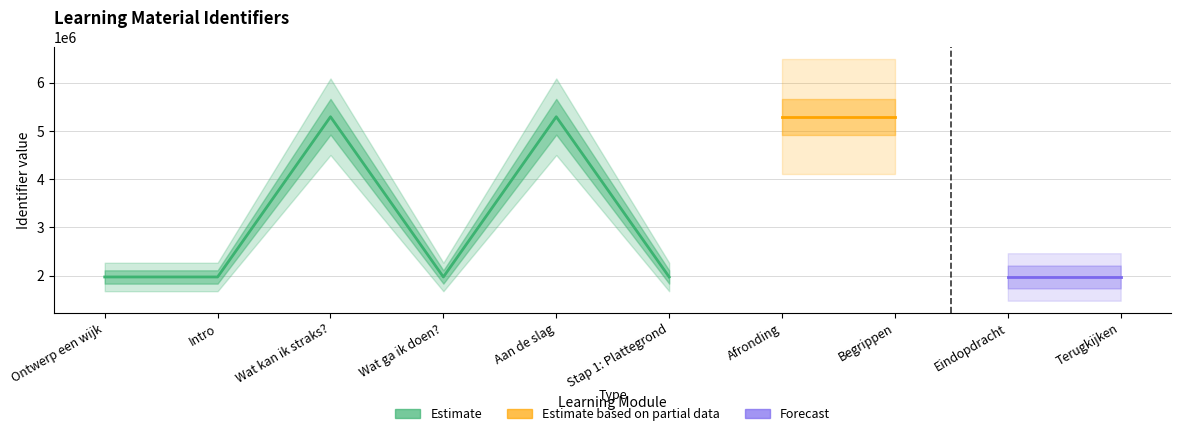

True or false: the data has more than 2 interior local peaks.

True